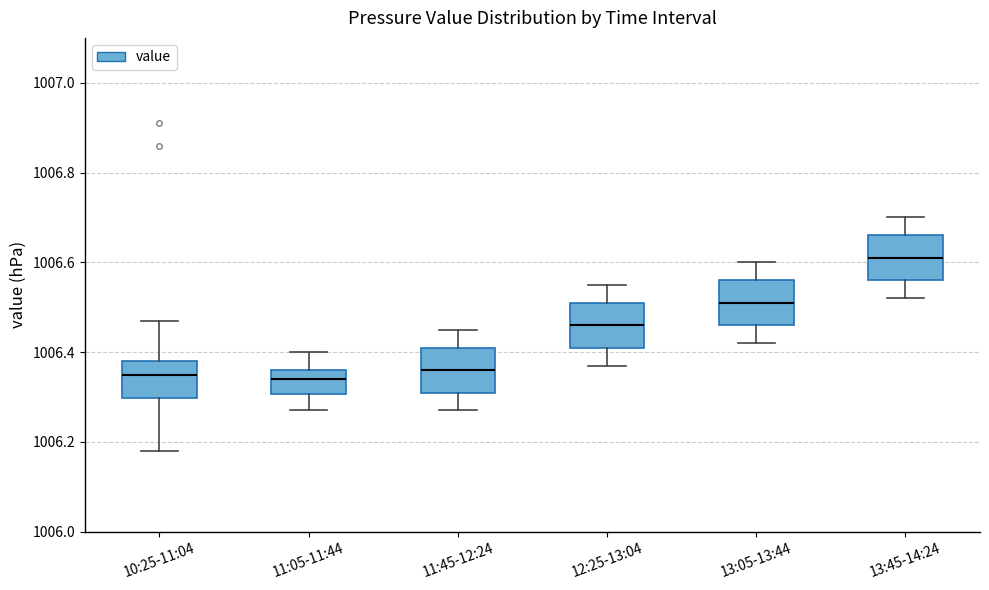

Which box's median line is the highest?

13:45-14:24